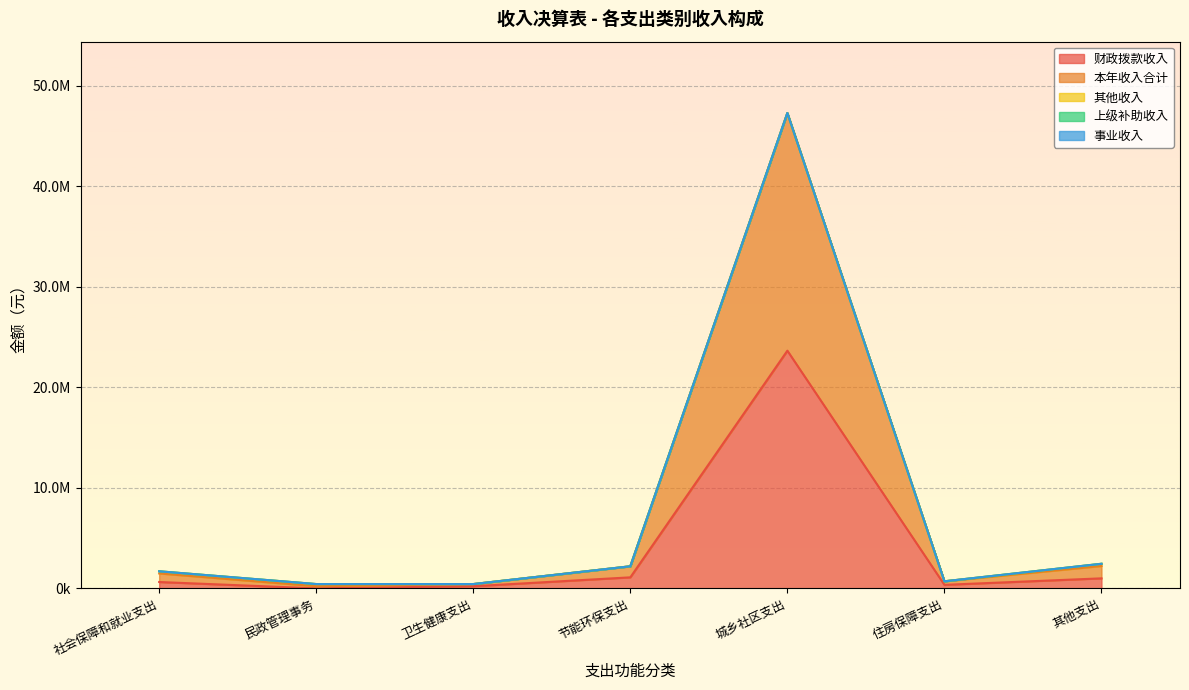

What is the sum of the 财政拨款收入 values at 住房保障支出 and 节能环保支出?

1452934.0